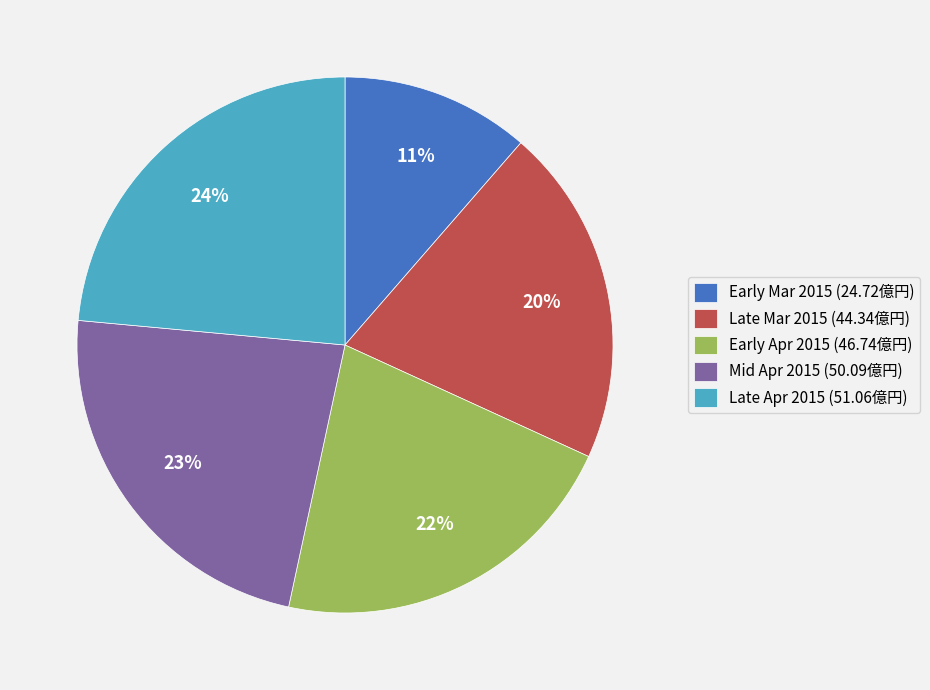

Count the number of slices in the pie.

5